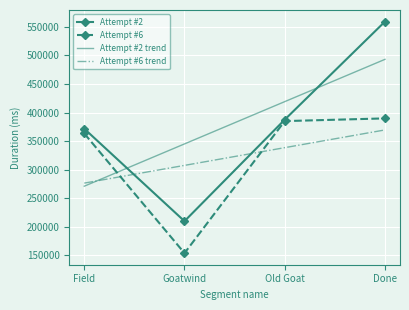

How many series are shown in this chart?

4